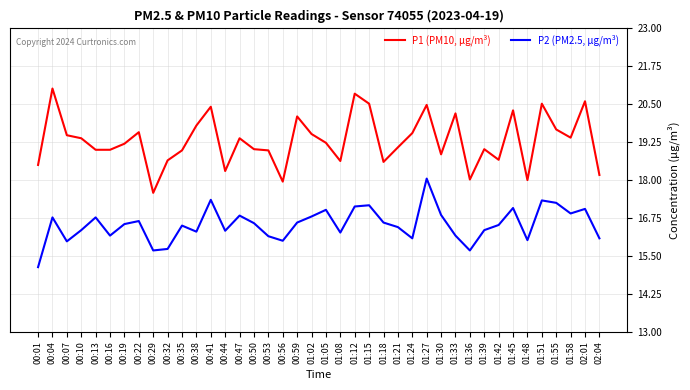

At which label does P2 (PM2.5, µg/m³) first exceed 16?

00:04